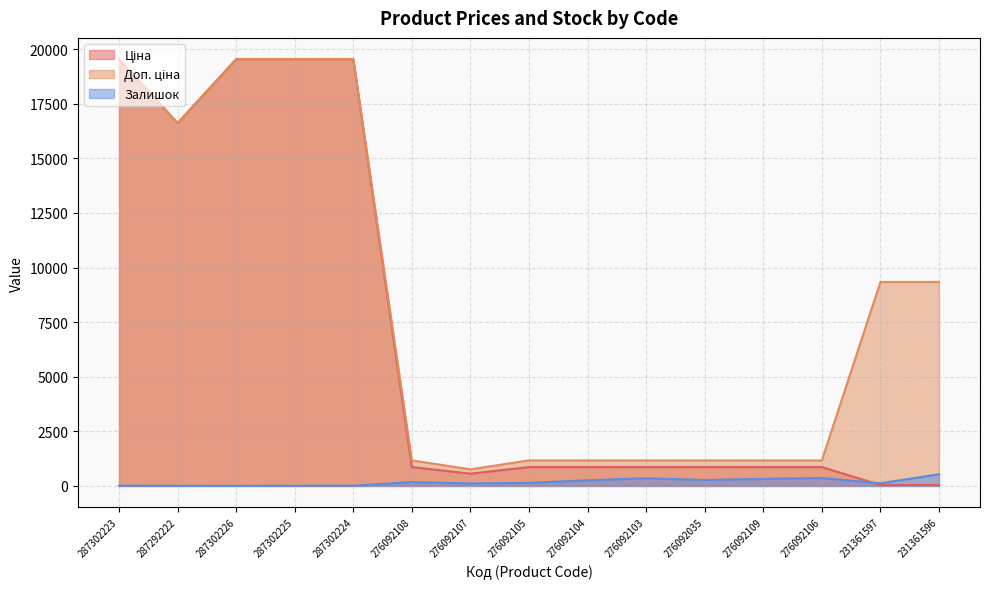

True or false: Залишок has a value of 32.8 at 276092107.

False